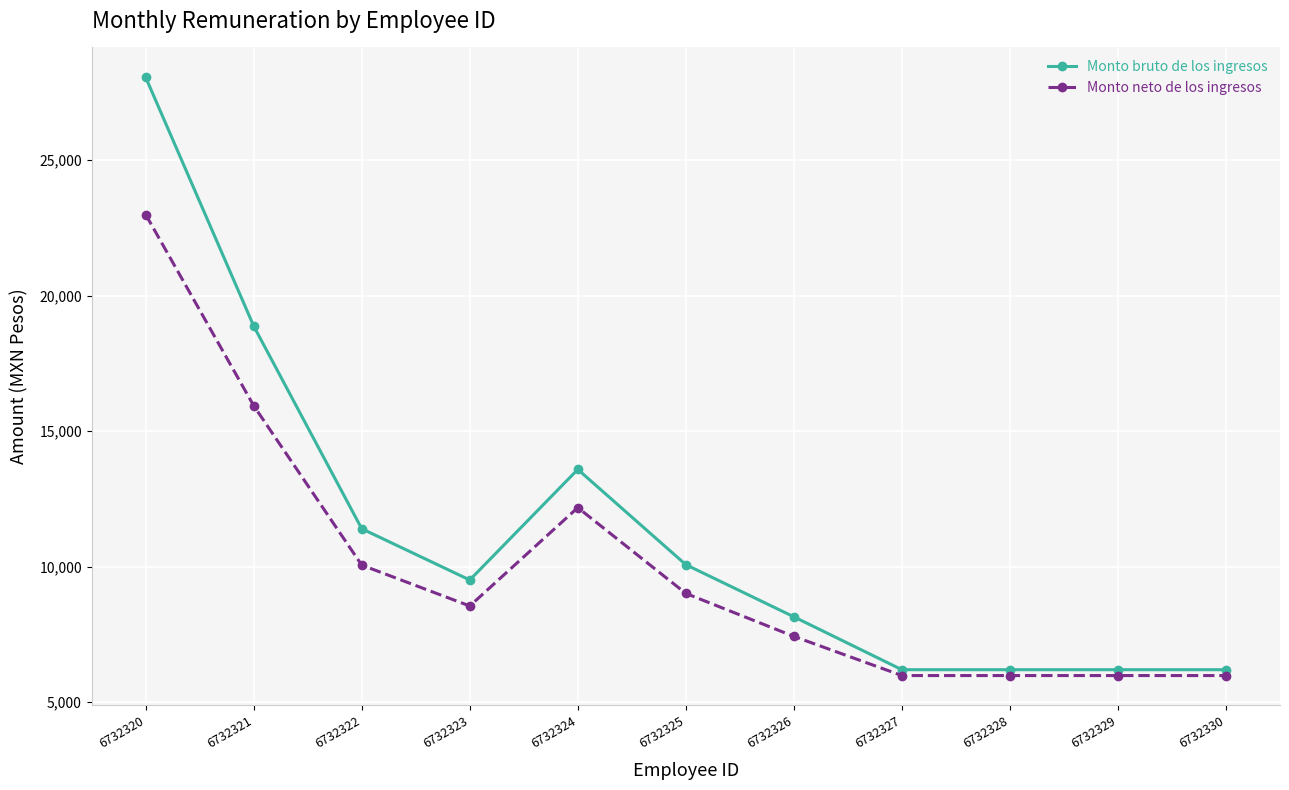

In Monto neto de los ingresos, how many points are higher than both neighbors (excluding endpoints)?

1